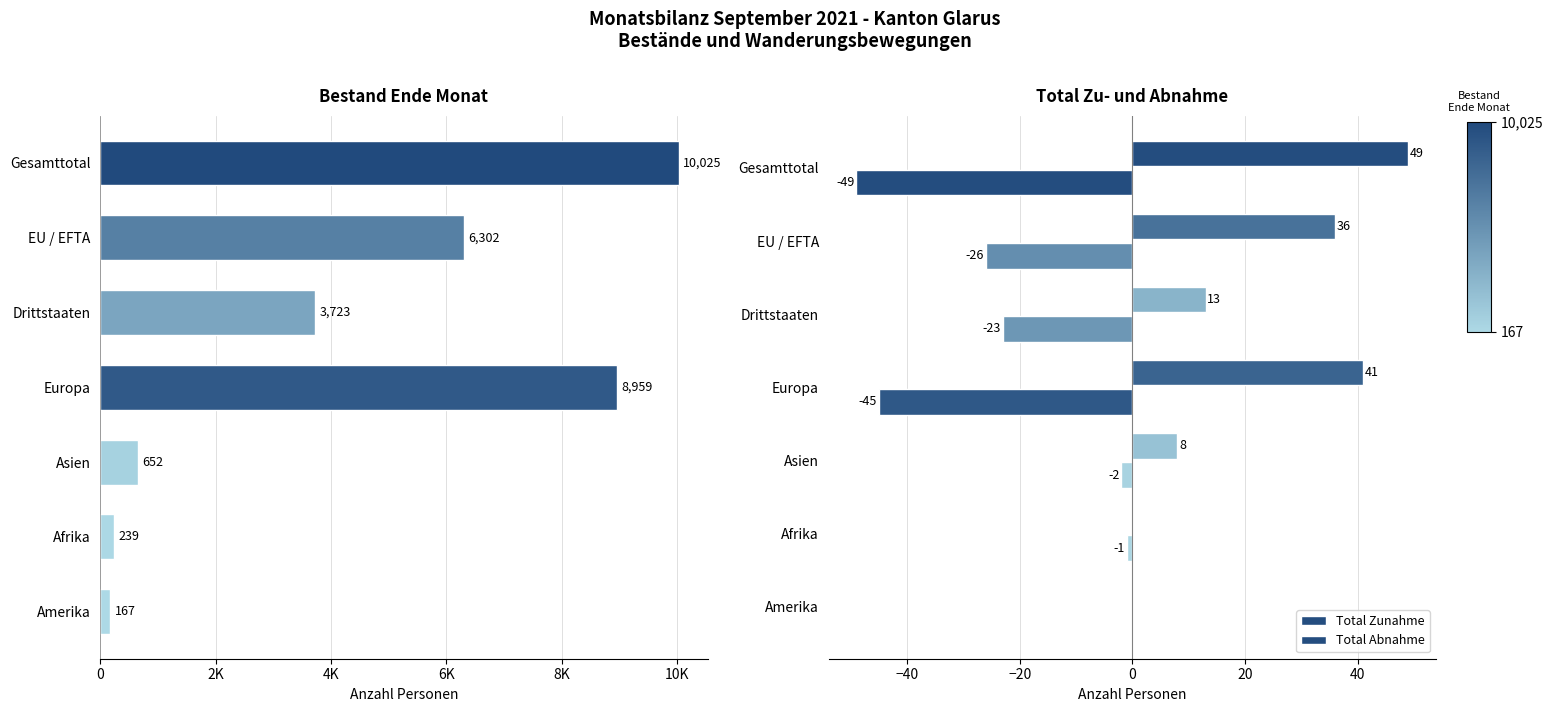

How many bars are there in total?

21